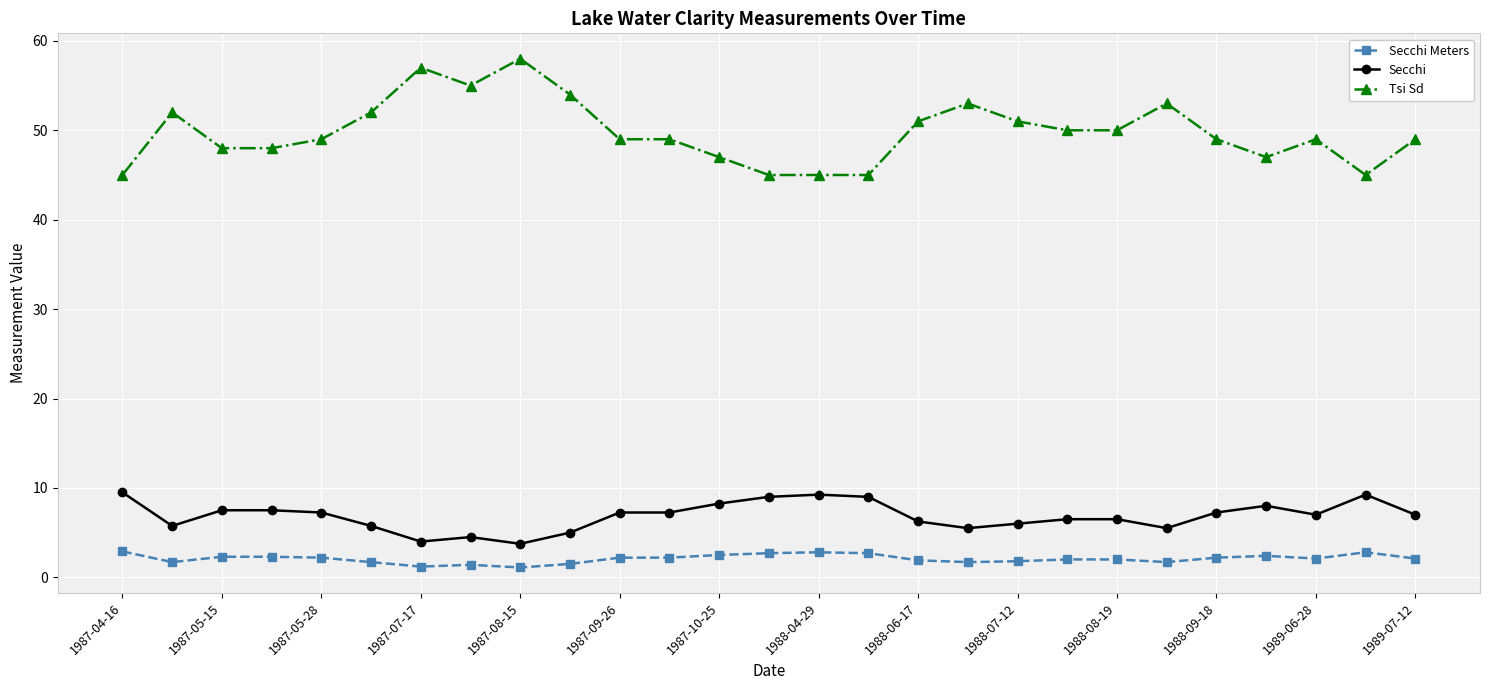

True or false: Secchi Meters has more than 0 points higher than both neighbors.

True